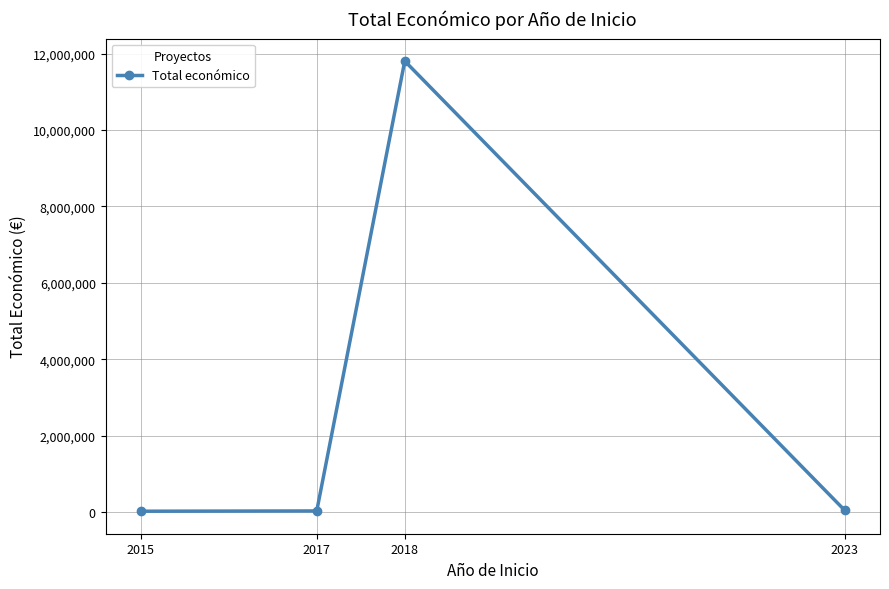

How many categories are shown in the chart?

4